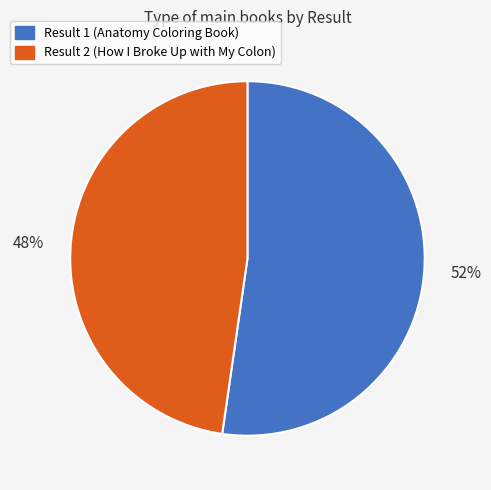

Count the number of slices in the pie.

2